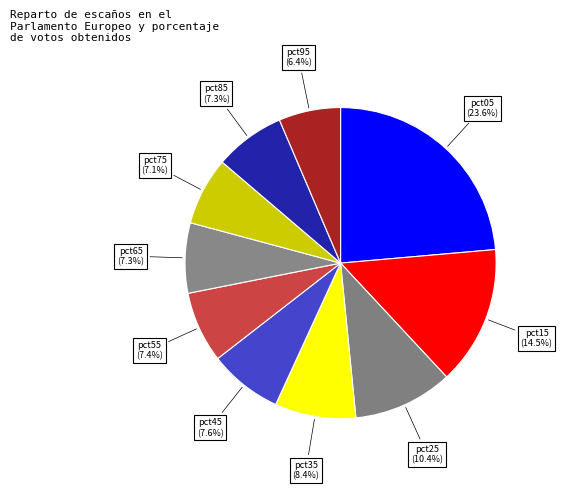

How many slices are in this pie chart?

10